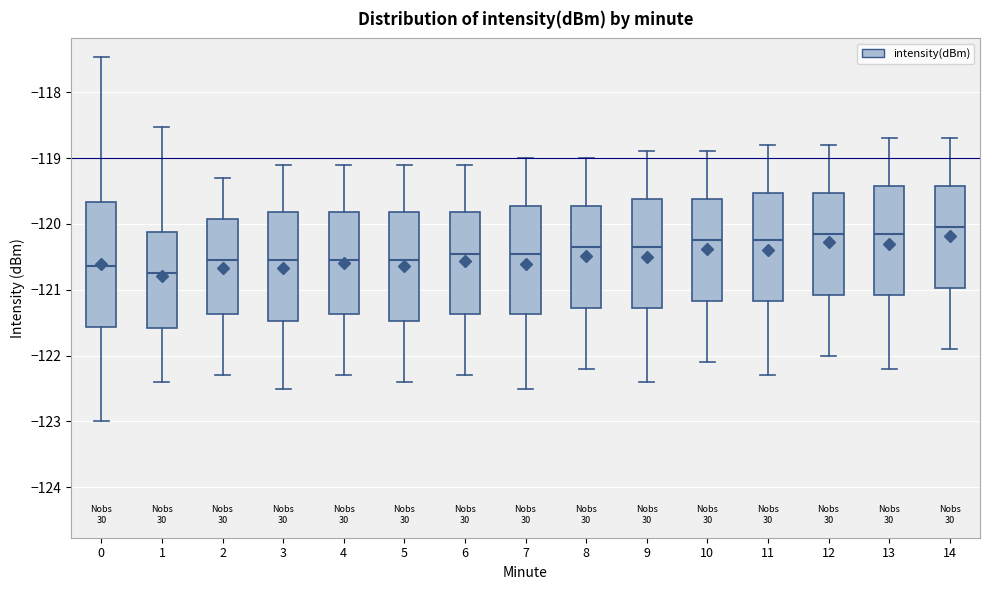

Reading left to right, read every box against the y-axis: the position of its median line, the range the box covers, and the ends of its whiskers. The values are not printed on the chart, so give them approximately, as read against the axis.

0: median -120.6, box -121.6 to -119.7, whiskers -123.0 to -117.5
1: median -120.7, box -121.6 to -120.1, whiskers -122.4 to -118.5
2: median -120.5, box -121.4 to -119.9, whiskers -122.3 to -119.3
3: median -120.5, box -121.5 to -119.8, whiskers -122.5 to -119.1
4: median -120.5, box -121.4 to -119.8, whiskers -122.3 to -119.1
5: median -120.5, box -121.5 to -119.8, whiskers -122.4 to -119.1
6: median -120.4, box -121.4 to -119.8, whiskers -122.3 to -119.1
7: median -120.4, box -121.4 to -119.7, whiskers -122.5 to -119.0
8: median -120.3, box -121.3 to -119.7, whiskers -122.2 to -119.0
9: median -120.3, box -121.3 to -119.6, whiskers -122.4 to -118.9
10: median -120.2, box -121.2 to -119.6, whiskers -122.1 to -118.9
11: median -120.2, box -121.2 to -119.5, whiskers -122.3 to -118.8
12: median -120.1, box -121.1 to -119.5, whiskers -122.0 to -118.8
13: median -120.1, box -121.1 to -119.4, whiskers -122.2 to -118.7
14: median -120.0, box -121.0 to -119.4, whiskers -121.9 to -118.7